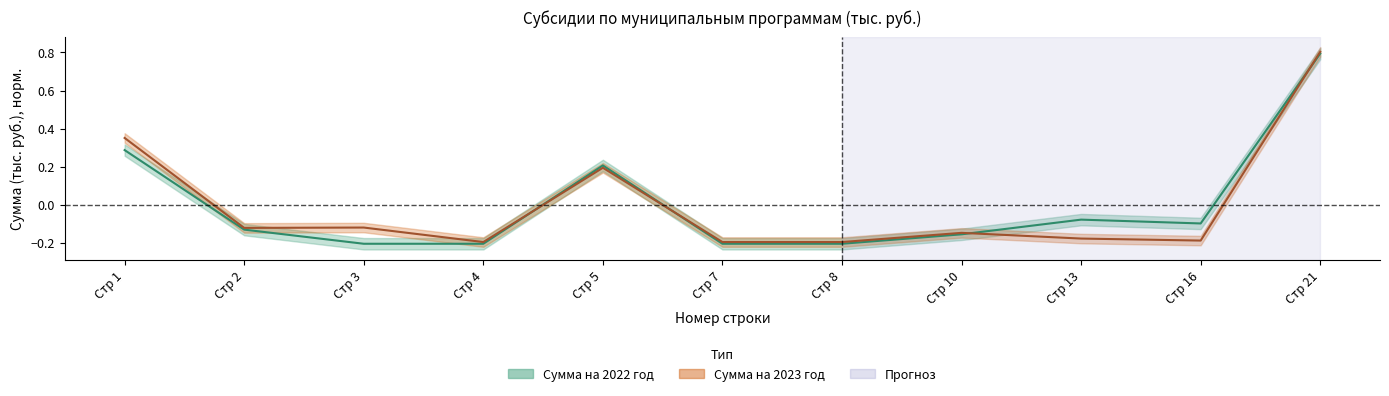

Is it true that Сумма на 2022 год equals -0.1 at Стр 16?

False